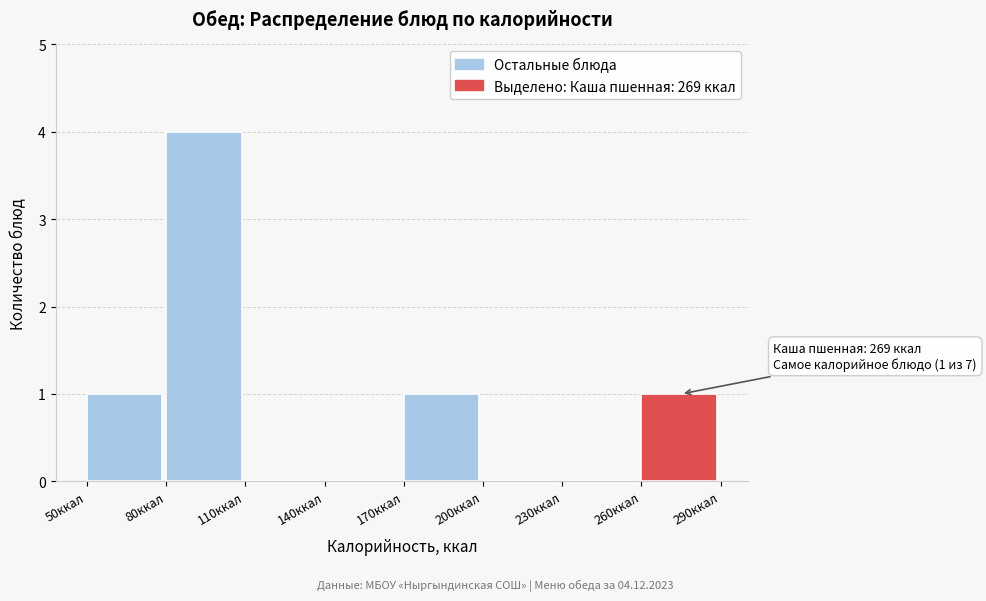

Which range on the x-axis has the tallest bar?

80 to 110